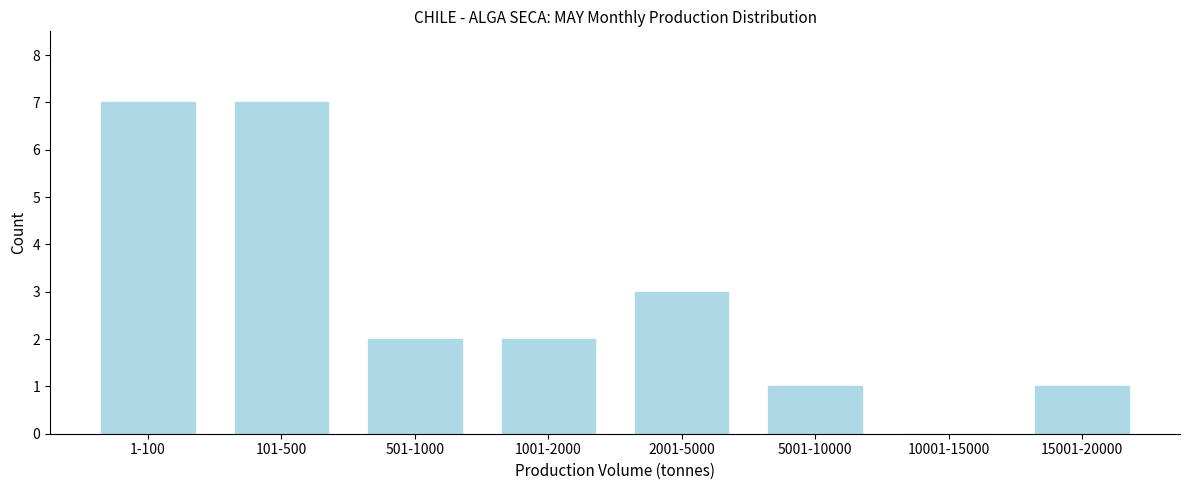

Reading left to right, list all the values displayed in this chart.

1-100=7	101-500=7	501-1000=2	1001-2000=2	2001-5000=3	5001-10000=1	10001-15000=0	15001-20000=1